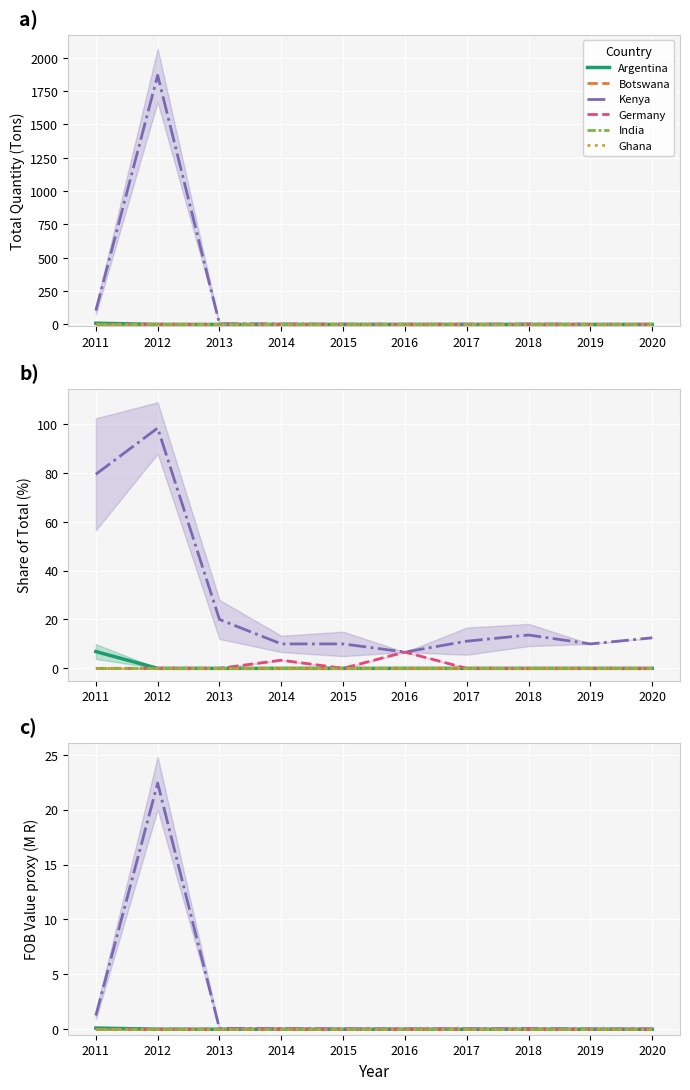

Where is India nearest to the value 0?

2011